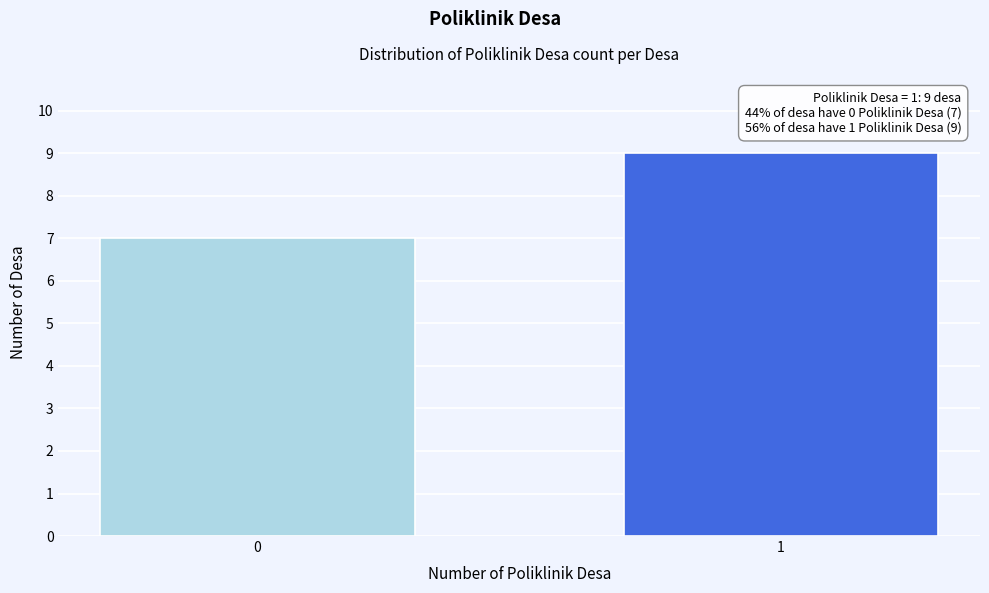

Reading right to left, extract all data points from this chart.

1=9	0=7